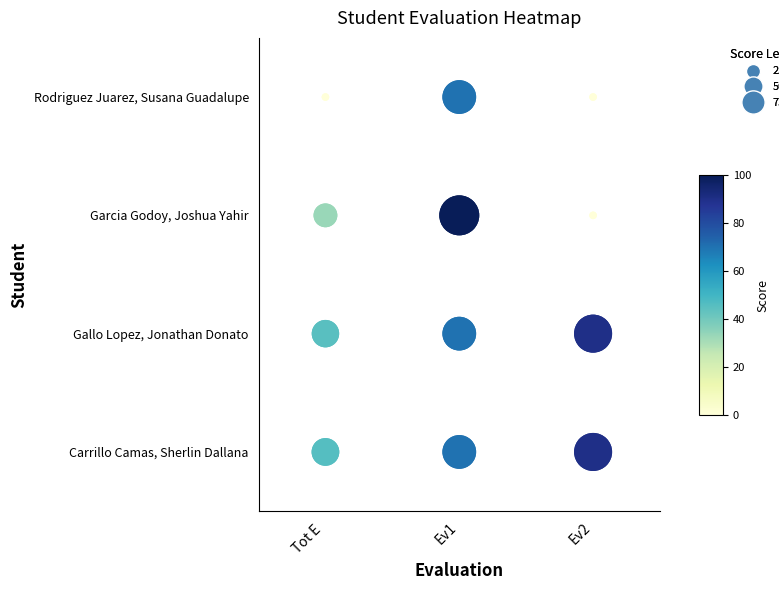

Which category has the lowest value across all series?

Tot E 